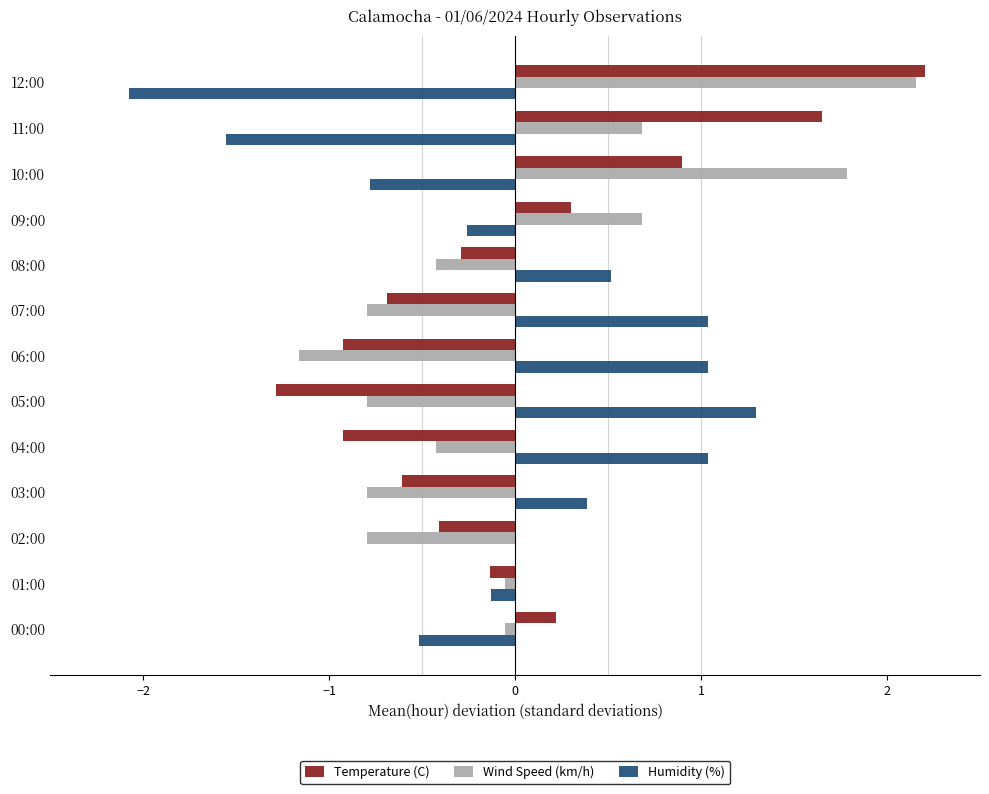

Which series changed the most between 11:00 and 02:00?

Temperature (C)